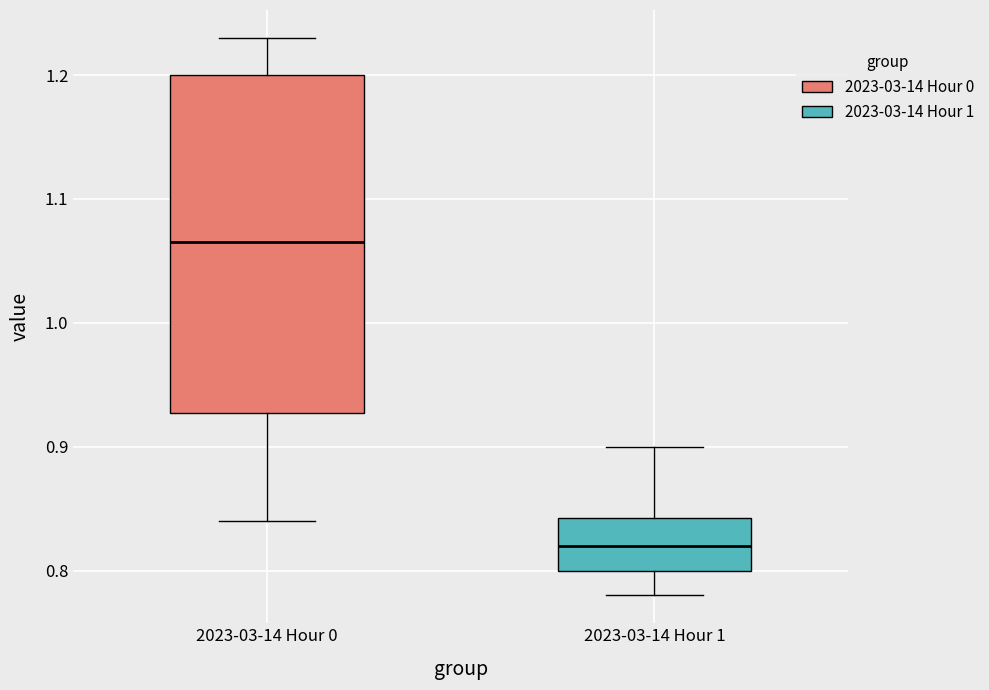

Which box's median line is the lowest?

2023-03-14 Hour 1